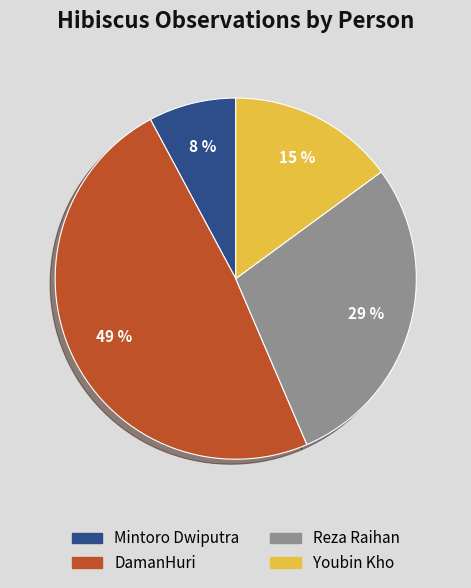

To the nearest percent, what is the average slice percentage?

25%